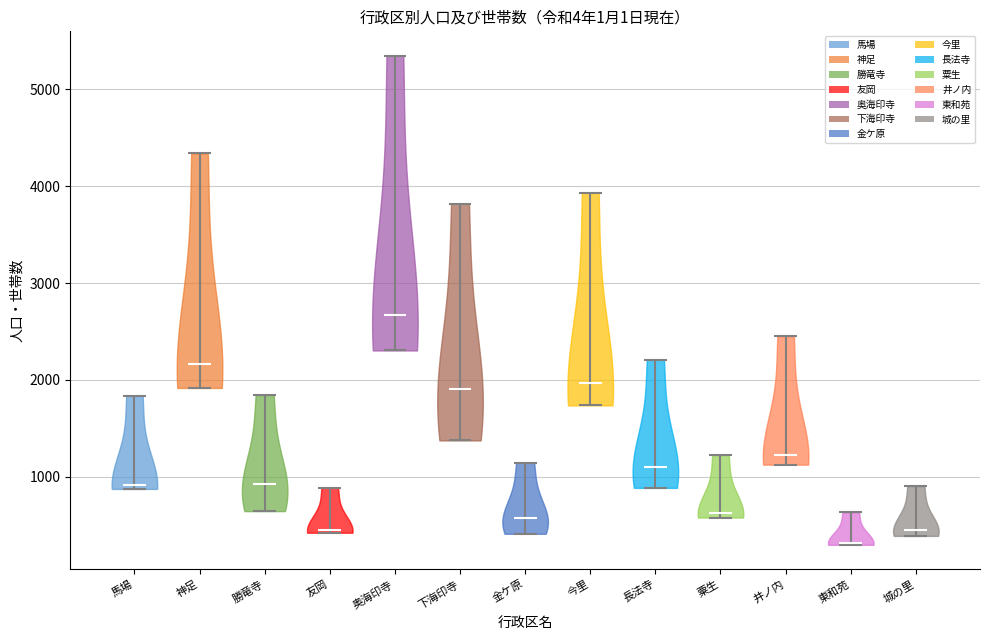

Reading left to right, read every violin against the y-axis: where its median line is, and the lowest and highest points it reaches. The values are not printed on the chart, so give them approximately, as read against the axis.

馬場: median line 900, lowest point 900, highest point 1800
神足: median line 2200, lowest point 1900, highest point 4300
勝竜寺: median line 900, lowest point 600, highest point 1800
友岡: median line 400, lowest point 400, highest point 900
奥海印寺: median line 2700, lowest point 2300, highest point 5300
下海印寺: median line 1900, lowest point 1400, highest point 3800
金ケ原: median line 600, lowest point 400, highest point 1100
今里: median line 2000, lowest point 1700, highest point 3900
長法寺: median line 1100, lowest point 900, highest point 2200
粟生: median line 600, lowest point 600, highest point 1200
井ノ内: median line 1200, lowest point 1100, highest point 2500
東和苑: median line 300, lowest point 300, highest point 600
城の里: median line 500, lowest point 400, highest point 900